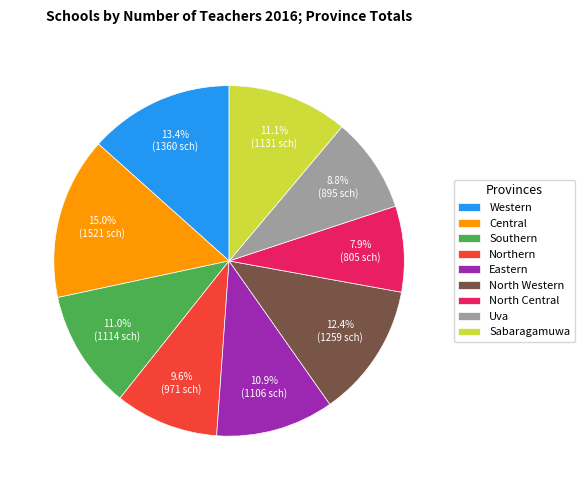

True or false: North Central accounts for 23% of the total.

False